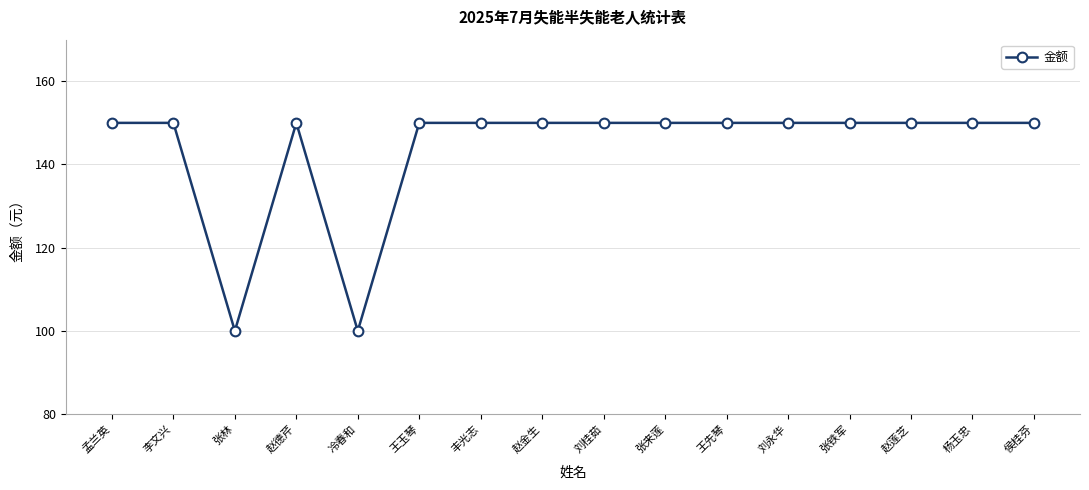

What is the maximum value shown in the chart?

150